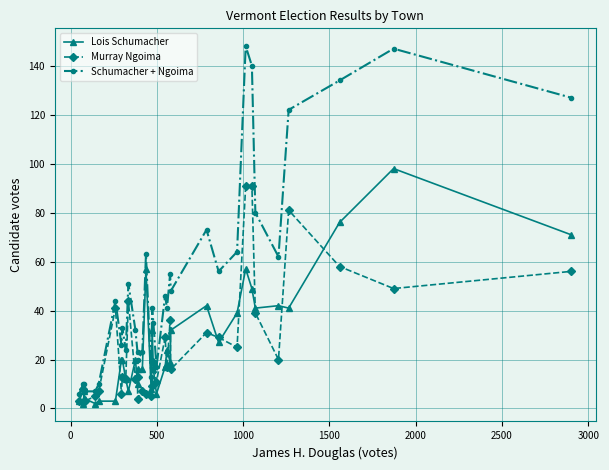

List the series in order of their peak value, highest first.

Schumacher + Ngoima, Lois Schumacher, Murray Ngoima